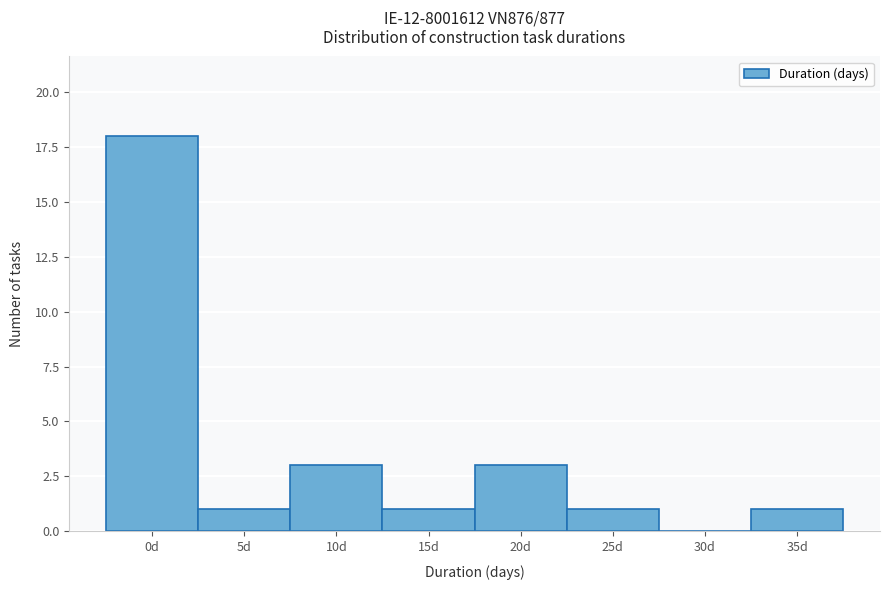

Reading right to left, transcribe all the data shown in this chart.

35d=1	30d=0	25d=1	20d=3	15d=1	10d=3	5d=1	0d=18